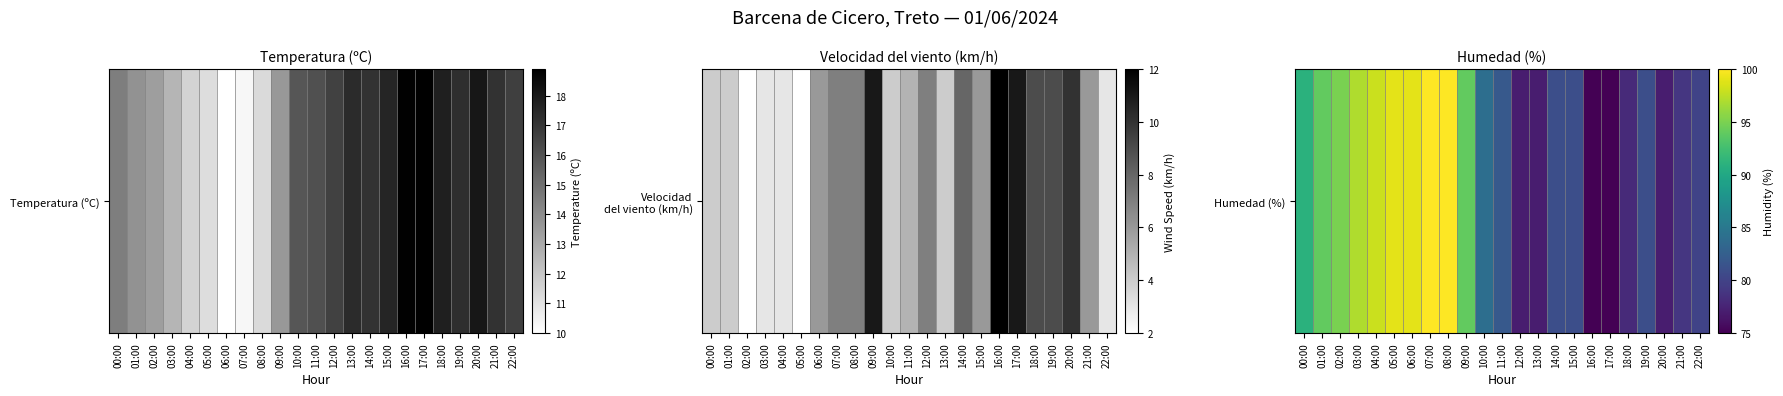

Reading right to left, what are all the values shown in this chart?

22:00=0.2	21:00=0.2	20:00=0.1	19:00=0.2	18:00=0.1	17:00=0.0	16:00=0.0	15:00=0.2	14:00=0.2	13:00=0.1	12:00=0.1	11:00=0.3	10:00=0.4	09:00=0.8	08:00=1.0	07:00=1.0	06:00=1.0	05:00=1.0	04:00=0.9	03:00=0.9	02:00=0.8	01:00=0.8	00:00=0.6